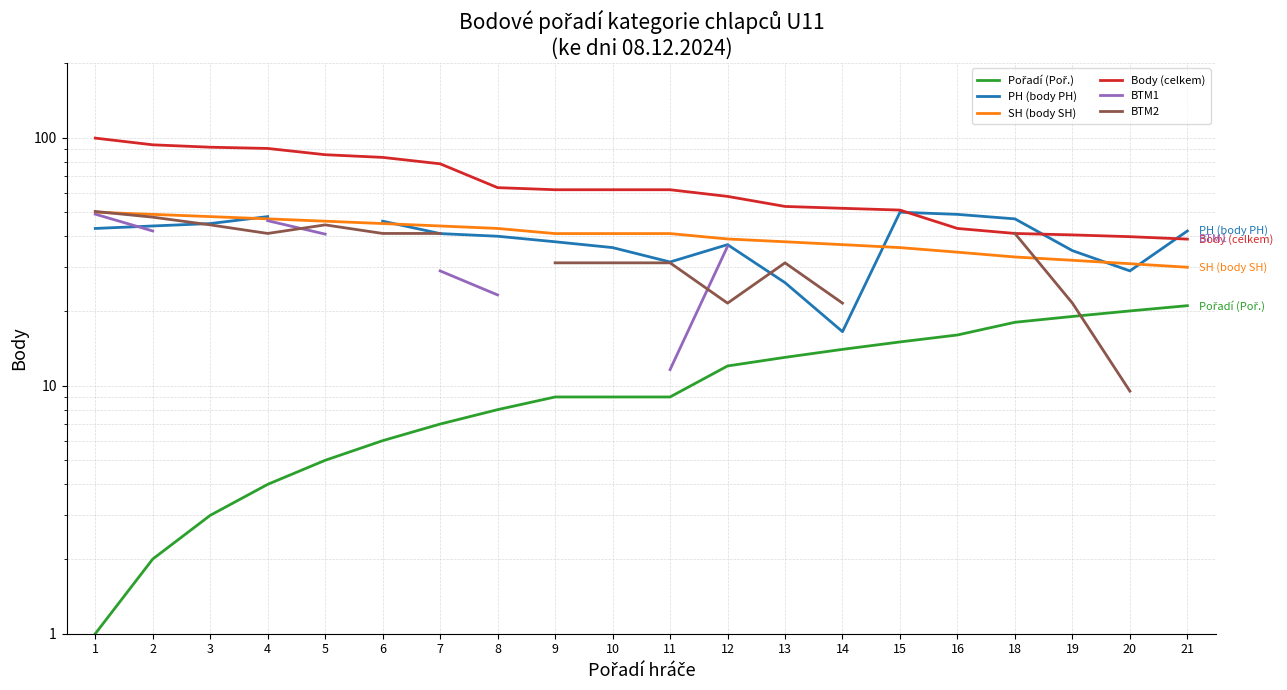

True or false: Pořadí (Poř.) and BTM1 cross at least once.

False